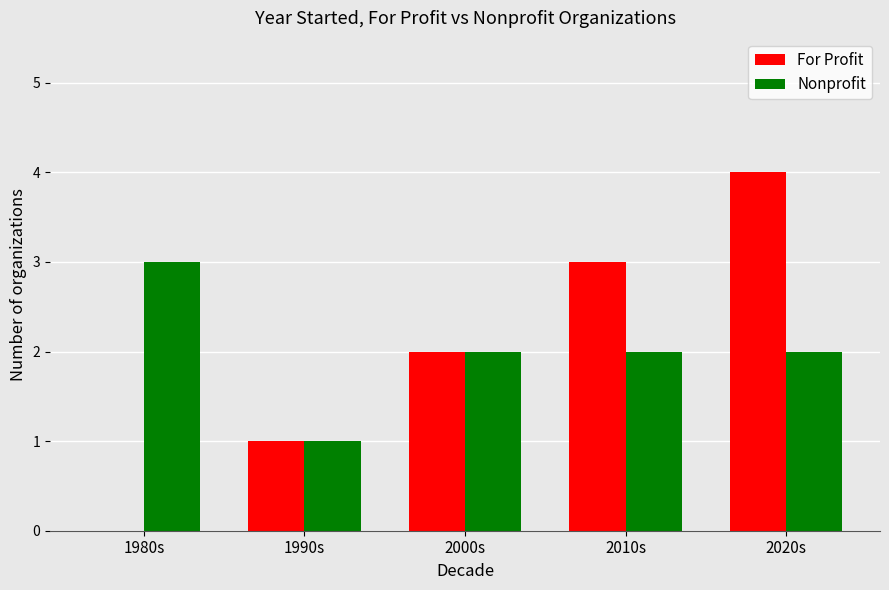

What is the sum of all Nonprofit values?

10